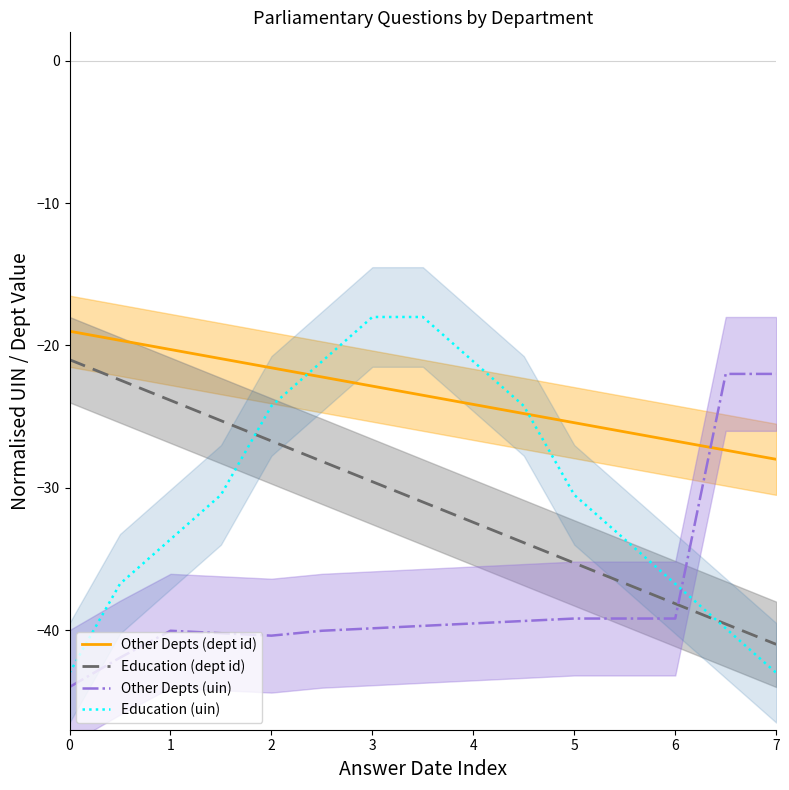

How many intersections are there between Education (dept id) and Education (uin)?

2